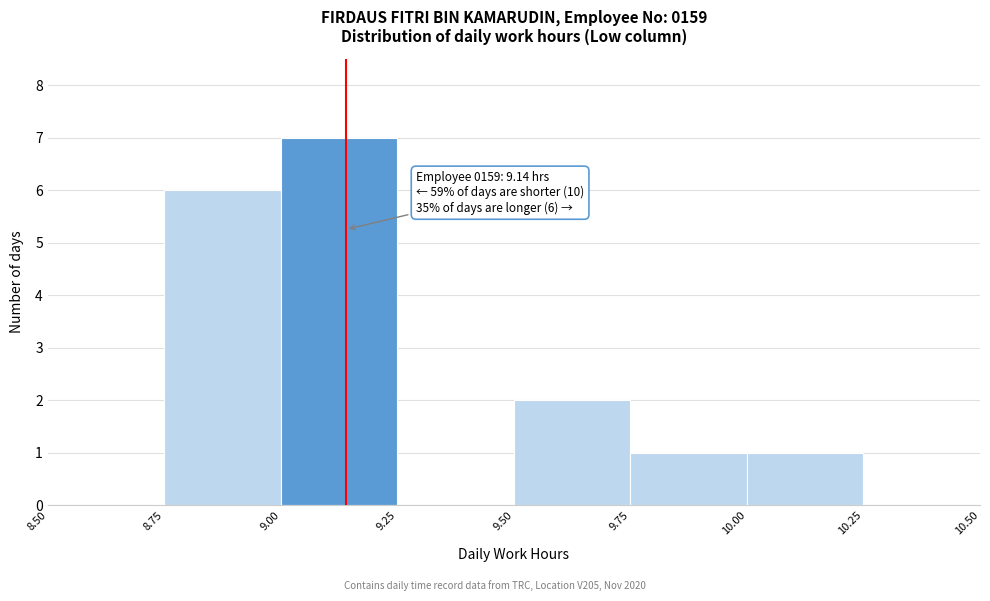

Over which range of the x-axis is the bar tallest?

9.00 to 9.25